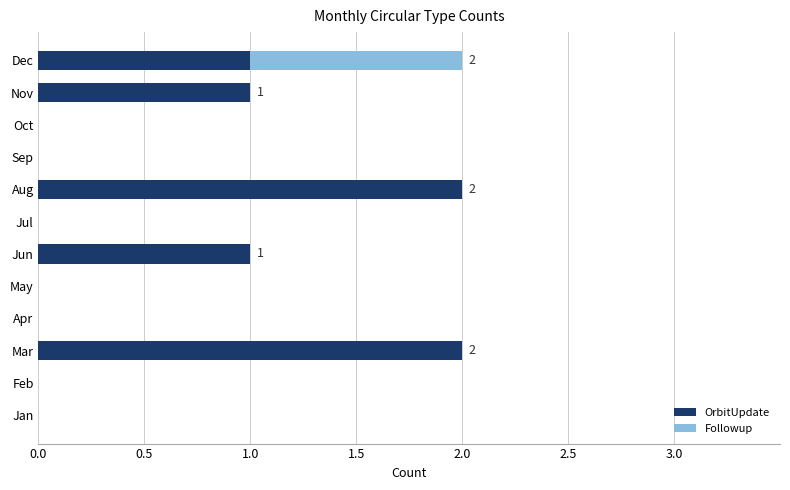

What is the sum of the OrbitUpdate values at Jun and Mar?

3